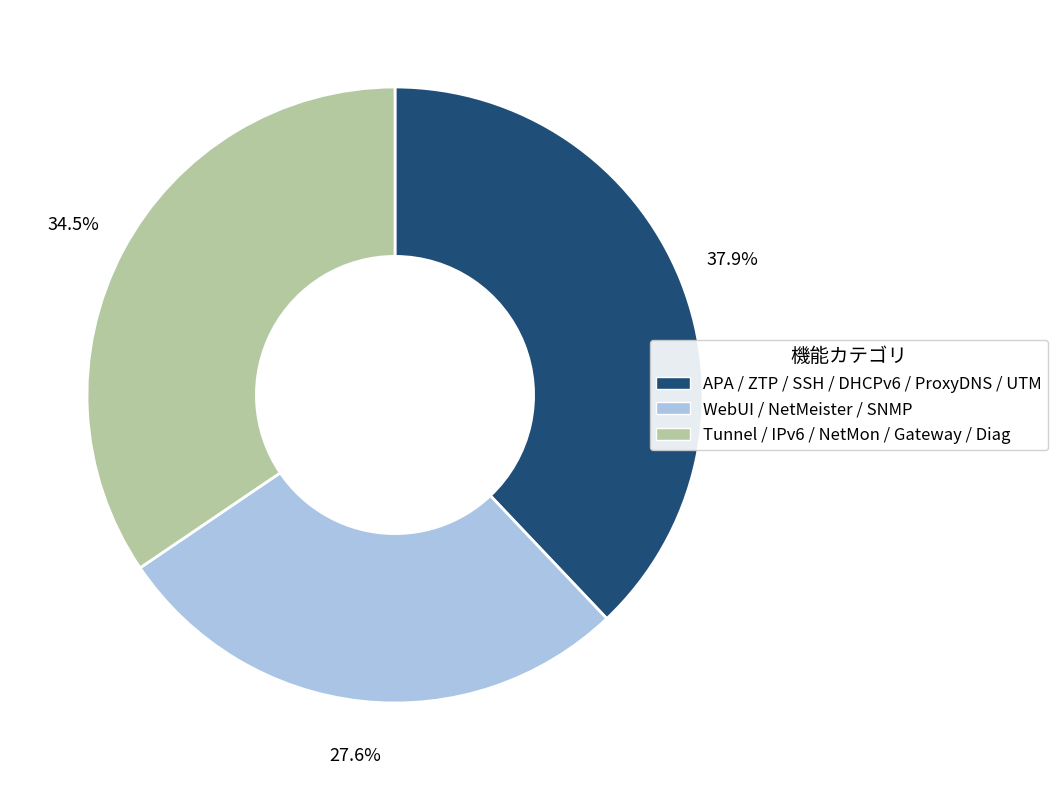

Is there any slice that represents more than half of the pie?

No